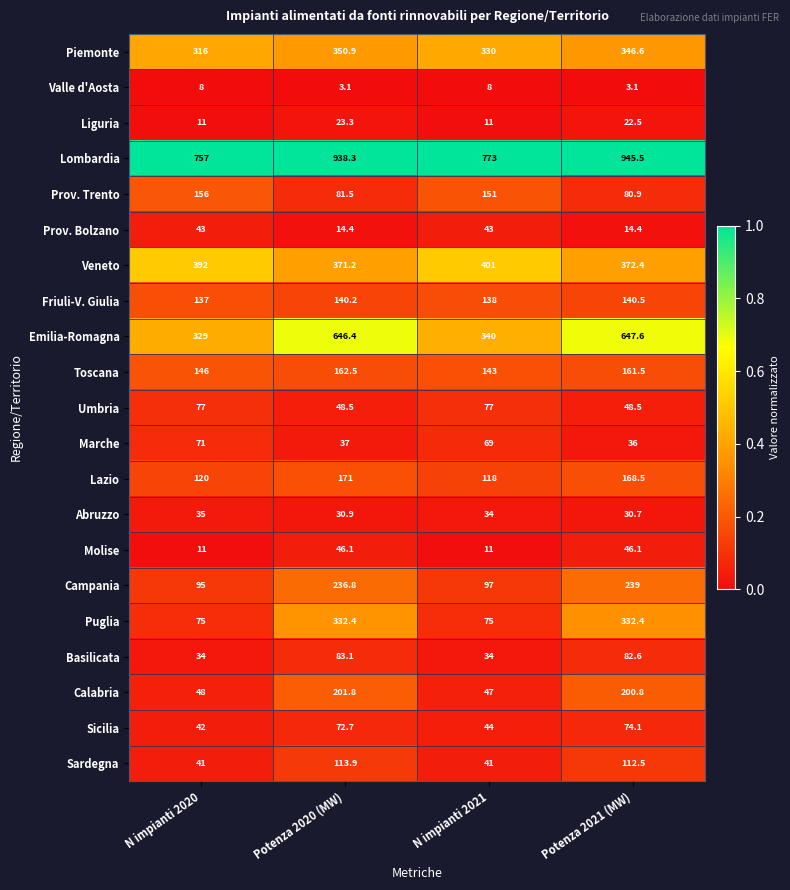

What is the approximate value of Valle d'Aosta at N impianti 2020?

8.0